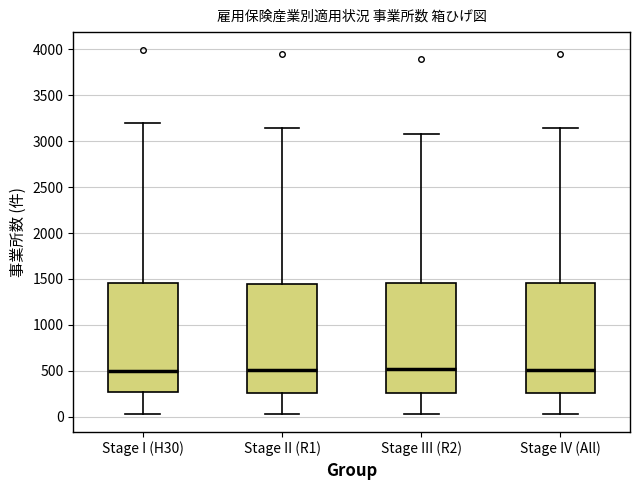

Reading left to right, transcribe this box plot: for each box, give where its median line is, the range the box spans, and where its two whiskers end, as read against the y-axis. The values are not printed on the chart, so give them approximately, as read against the axis.

Stage I (H30): median 500, box 250 to 1450, whiskers 50 to 3200
Stage II (R1): median 500, box 250 to 1450, whiskers 50 to 3150
Stage III (R2): median 500, box 250 to 1450, whiskers 50 to 3050
Stage IV (All): median 500, box 250 to 1450, whiskers 50 to 3150